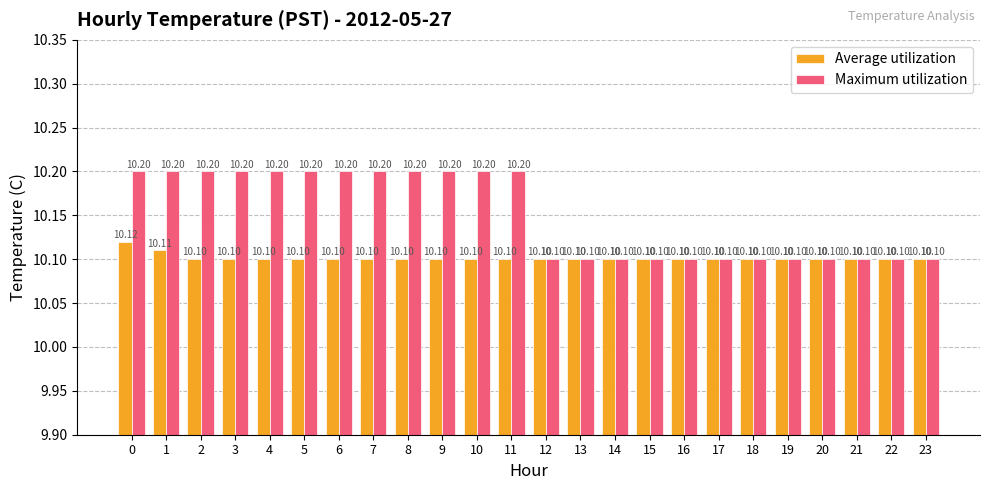

The value of Average utilization at 9 is 10.1. True or false?

True